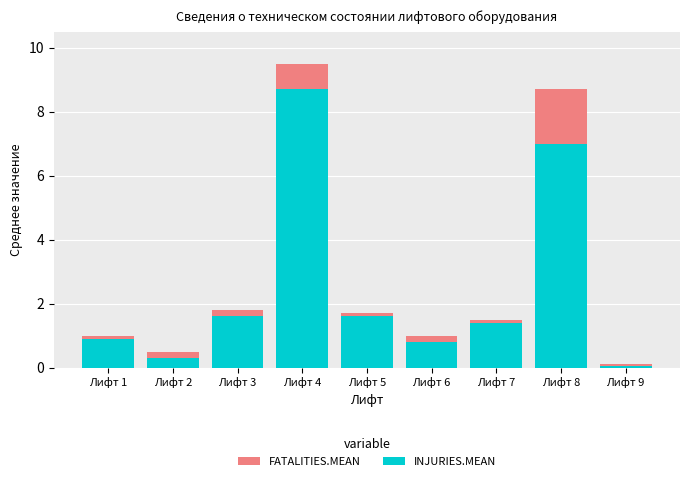

At which category is the sum across all series the highest?

Лифт 4